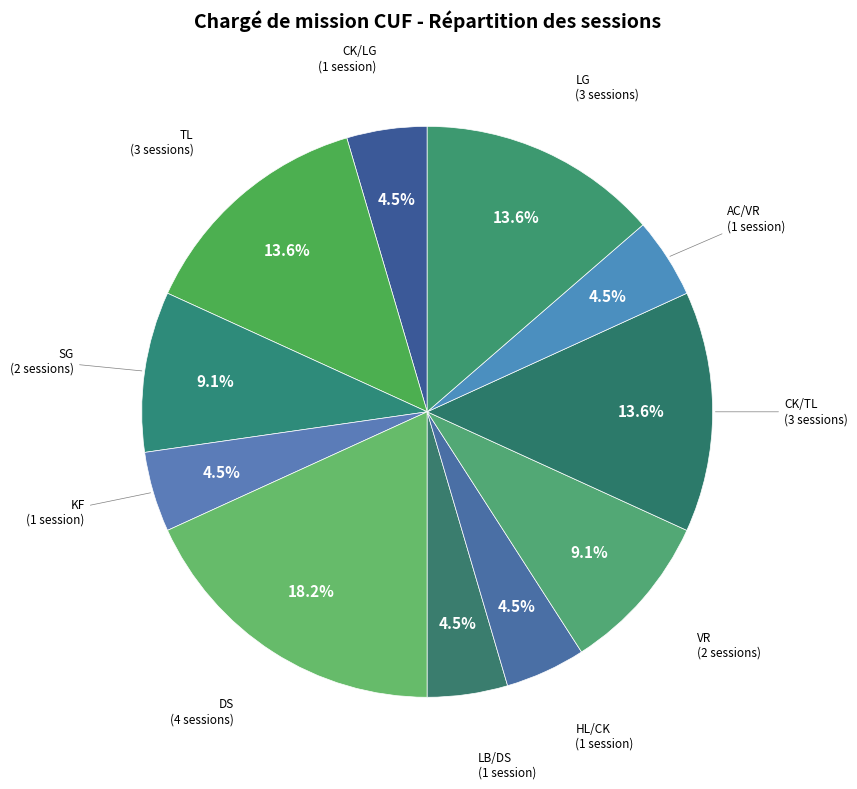

How many segments does this pie chart have?

11